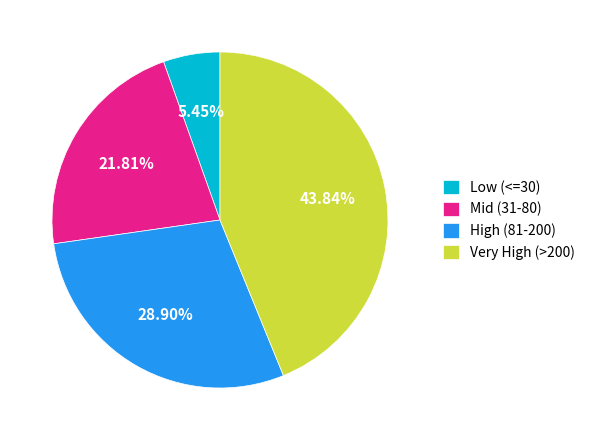

Do Mid (31-80) and High (81-200) together represent more than half of the pie?

Yes